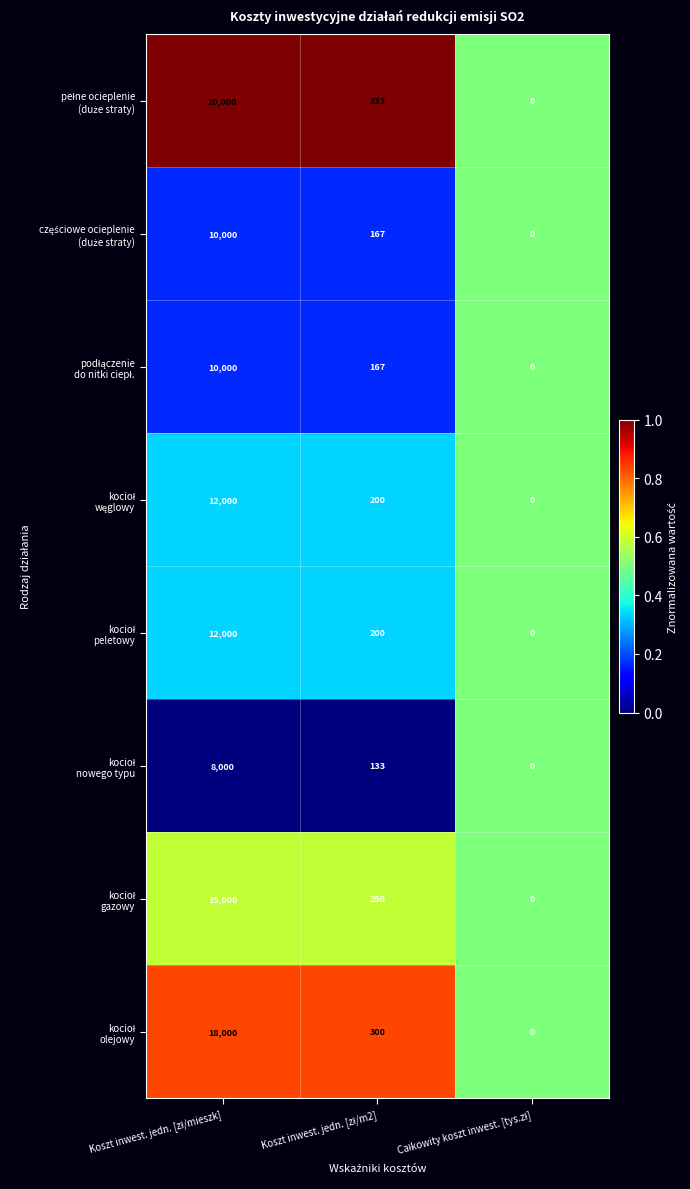

At Koszt inwest. jedn. [zł/m2], list the series in order from smallest to largest.

kocioł nowego typu, częściowe ocieplenie (duże straty), podłączenie do nitki ciepł., kocioł węglowy, kocioł peletowy, kocioł gazowy, kocioł olejowy, pełne ocieplenie (duże straty)